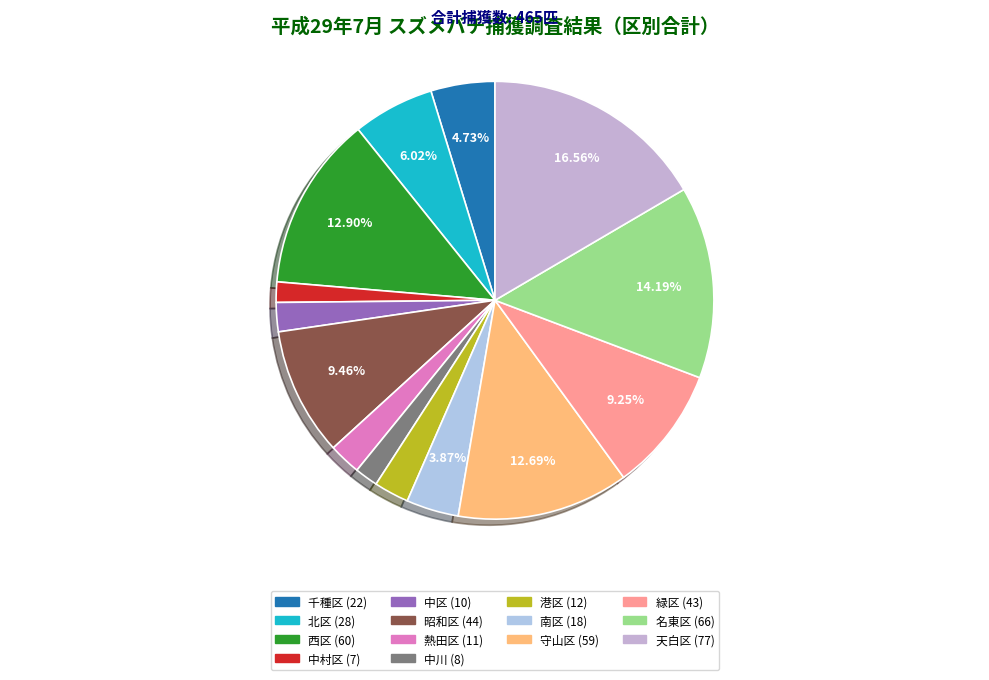

To the nearest percent, what is the difference between the largest and smallest slice percentages?

15%